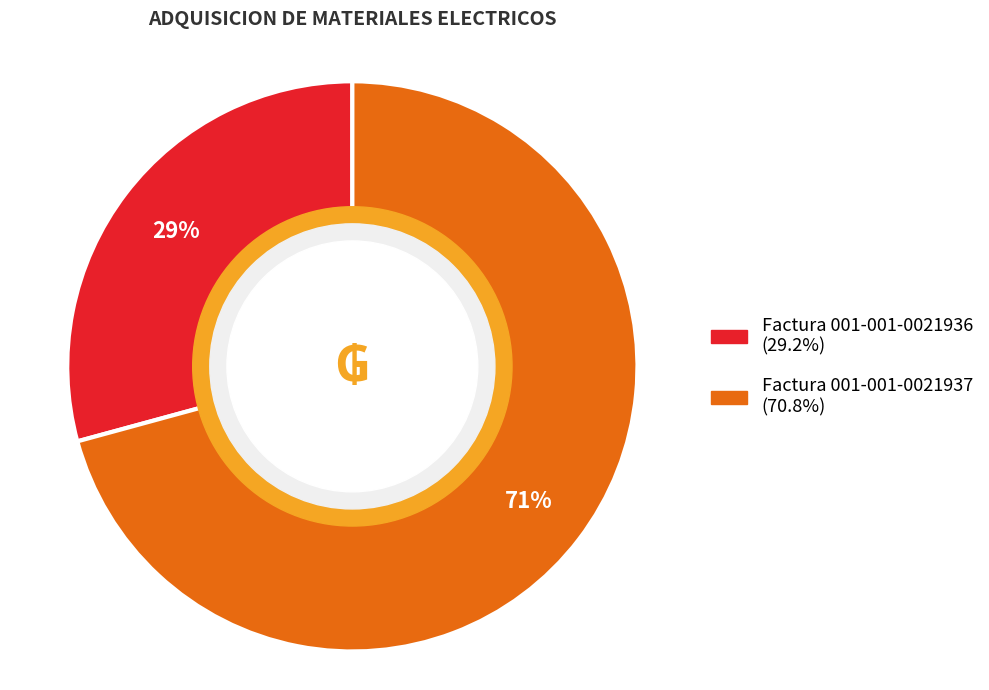

How many segments does this pie chart have?

2